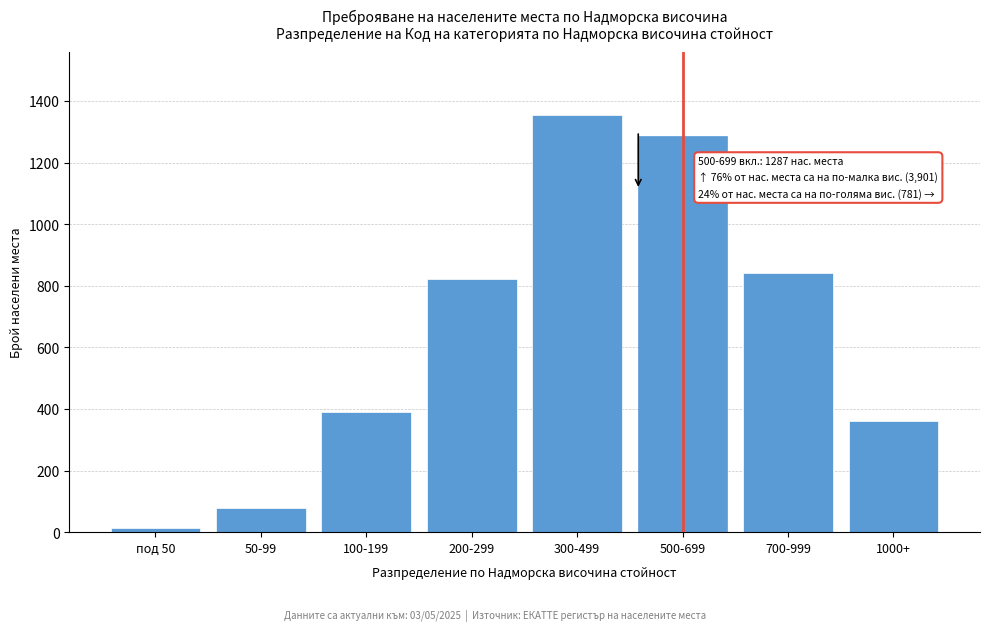

Reading right to left, extract all data points from this chart.

1000+=362	700-999=843	500-699=1287	300-499=1356	200-299=823	100-199=389	50-99=78	под 50=12